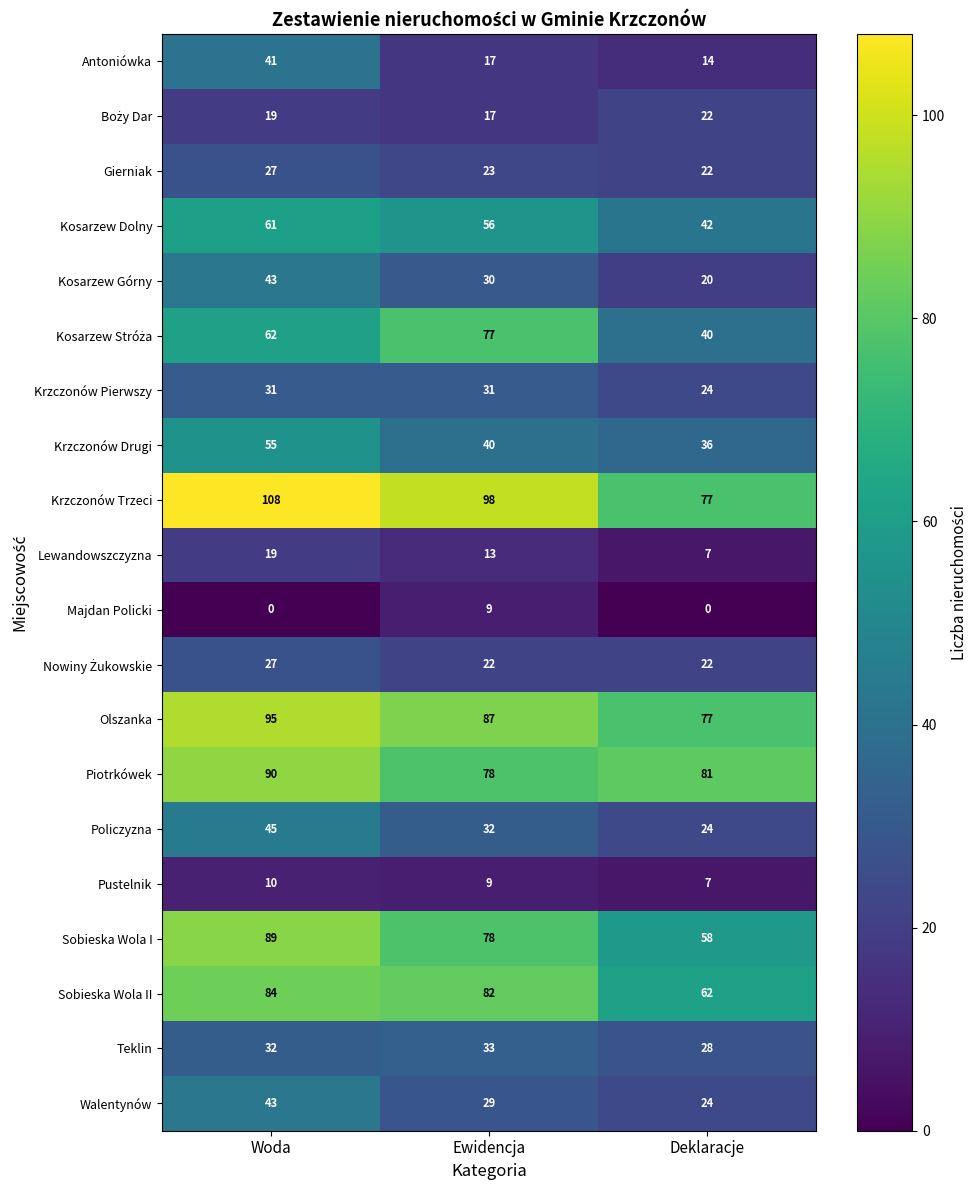

What is the spread (max minus min) of values at Woda?

108